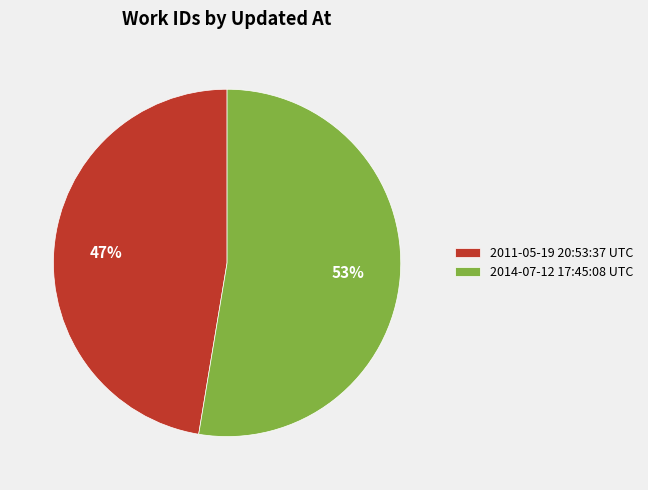

To the nearest percent, what is the average slice percentage?

50%